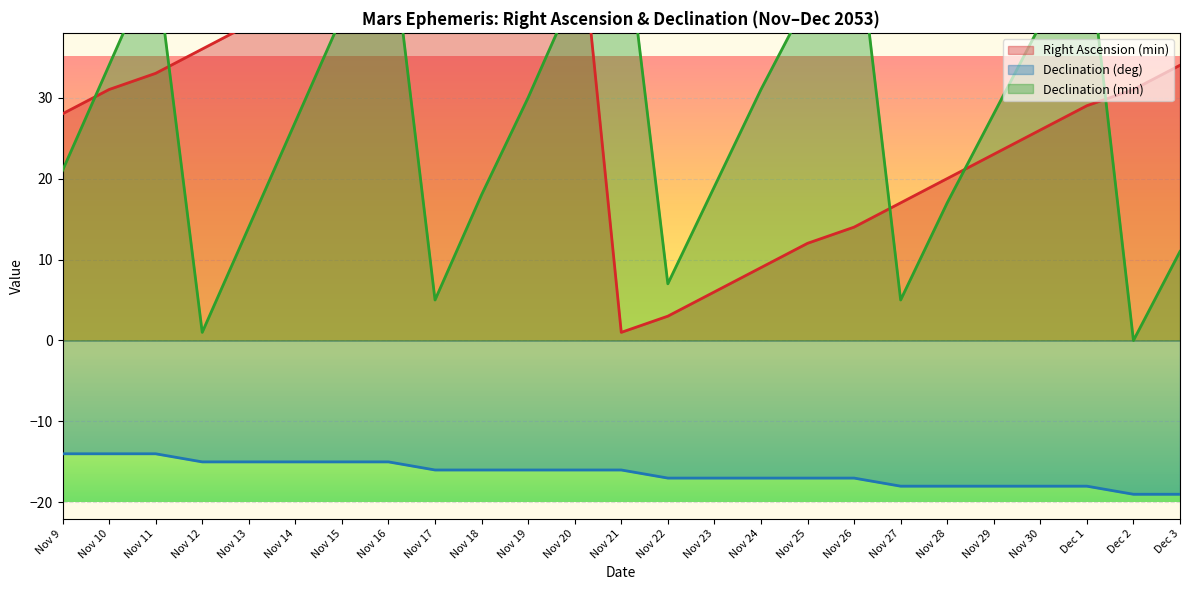

True or false: Declination (deg) has a value of -16 at Nov 19.

True